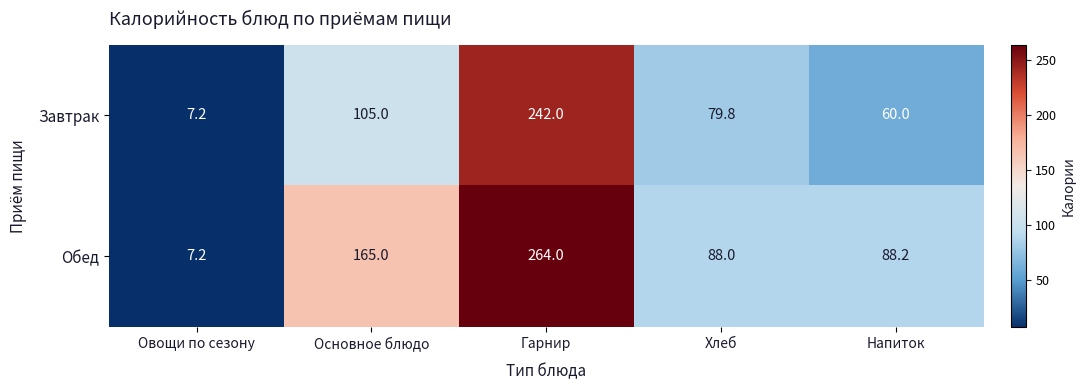

At which category does the chart reach its peak across all series?

Гарнир